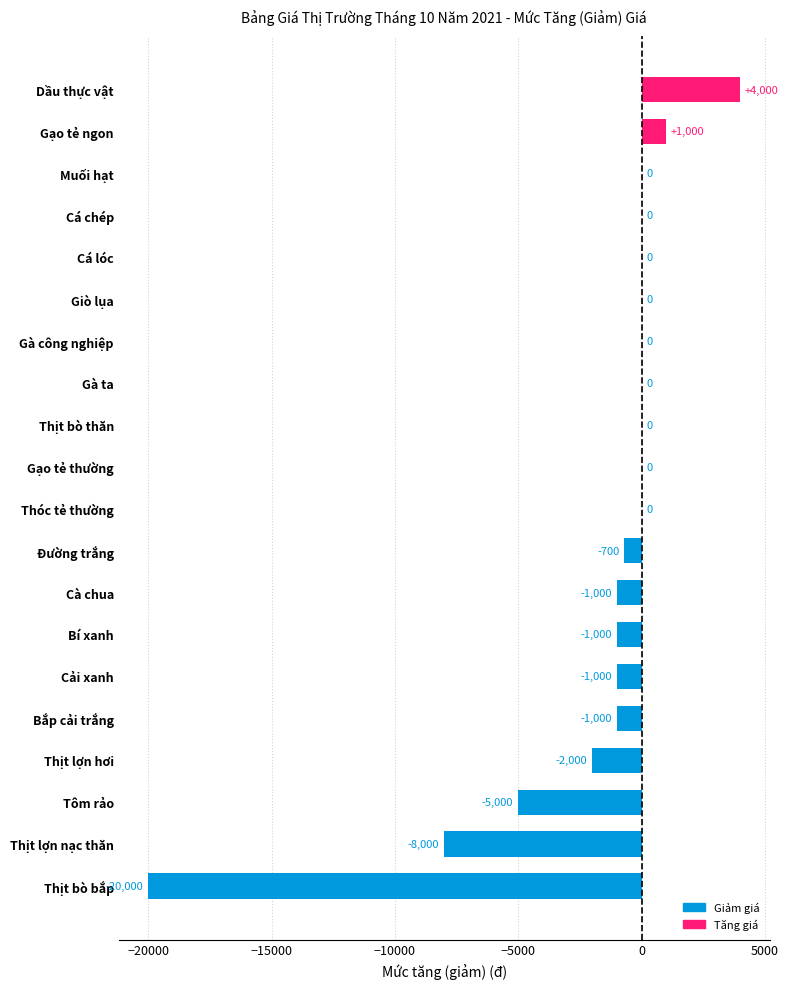

At which label is the value closest to -8000?

Thịt lợn nạc thăn